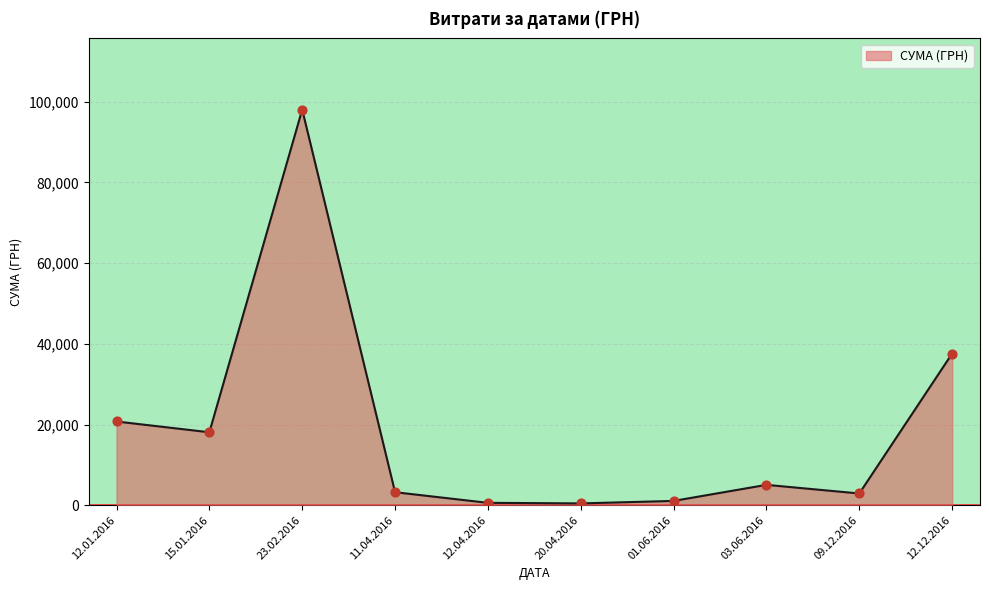

What is the change in value from 15.01.2016 to 23.02.2016?

+79951.6